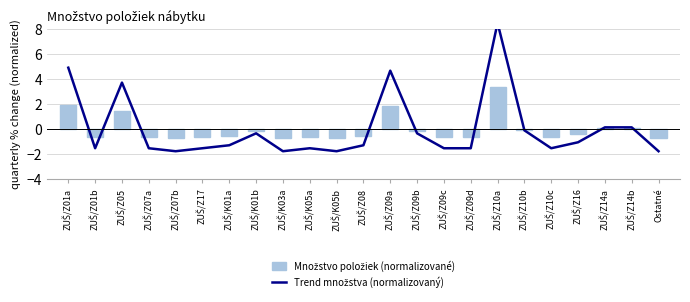

Which category has the highest value across all series?

ZUŠ/Z10a